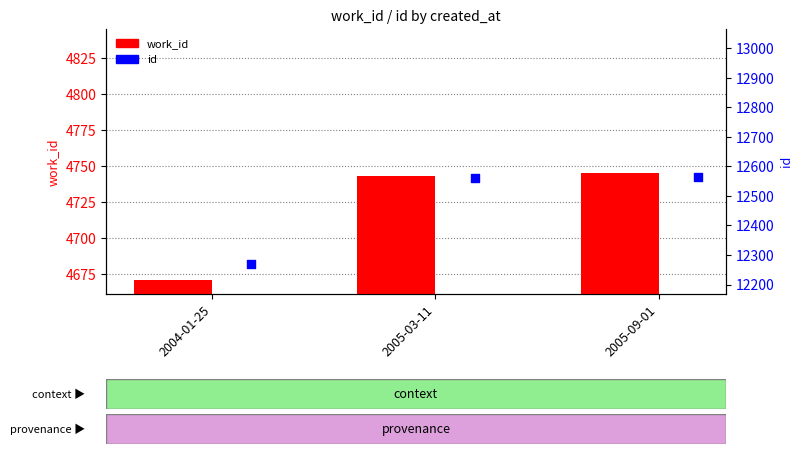

Which series contains the lowest Y value?

work_id